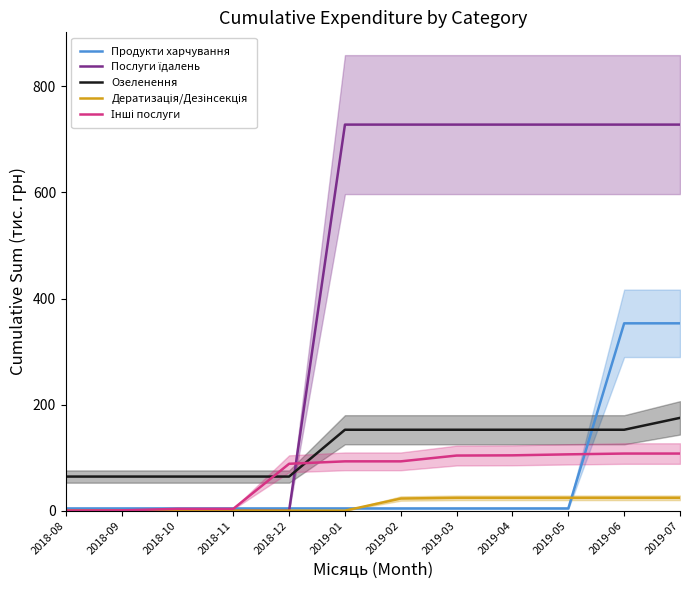

After their last crossing, which series has the higher values: Продукти харчування or Озеленення?

Продукти харчування